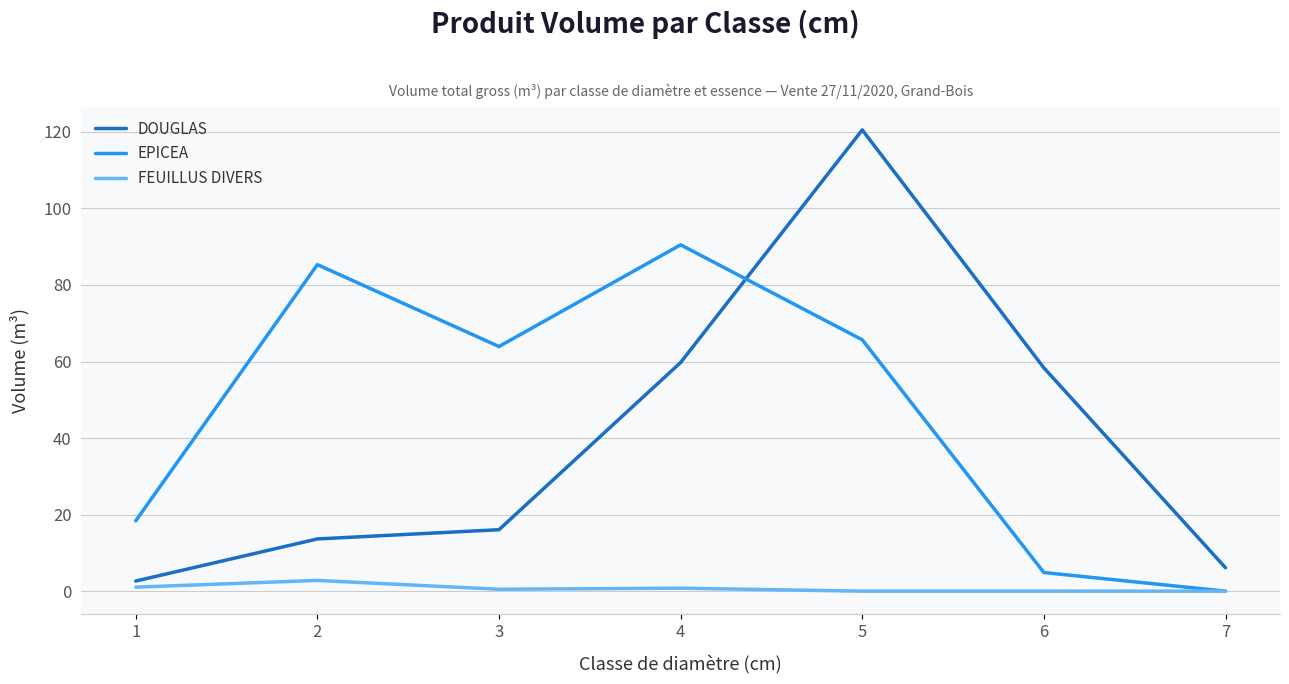

Is it true that FEUILLUS DIVERS equals 0.8 at 4?

True